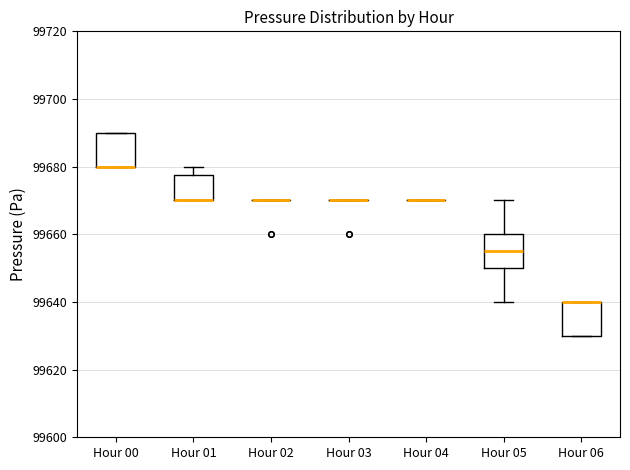

Reading left to right, transcribe this box plot: for each box, give where its median line is, the range the box spans, and where its two whiskers end, as read against the y-axis. The values are not printed on the chart, so give them approximately, as read against the axis.

Hour 00: median 99680 (drawn on the box's lower edge), box 99680 to 99690, whiskers 99680 to 99690
Hour 01: median 99670 (drawn on the box's lower edge), box 99670 to 99678, whiskers 99670 to 99680
Hour 02: box collapsed to a line at 99670, whiskers 99670 to 99670
Hour 03: box collapsed to a line at 99670, whiskers 99670 to 99670
Hour 04: box collapsed to a line at 99670, whiskers 99670 to 99670
Hour 05: median 99656, box 99650 to 99660, whiskers 99640 to 99670
Hour 06: median 99640 (drawn on the box's upper edge), box 99630 to 99640, whiskers 99630 to 99640